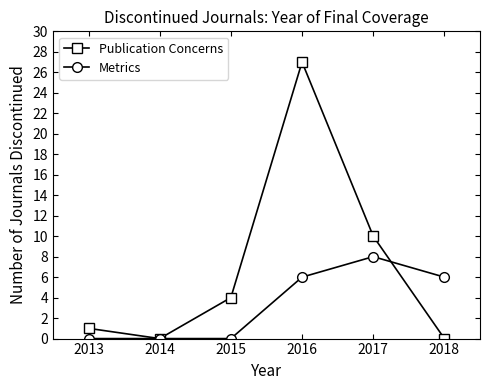

True or false: Metrics has a value of 4 at 2014.

False